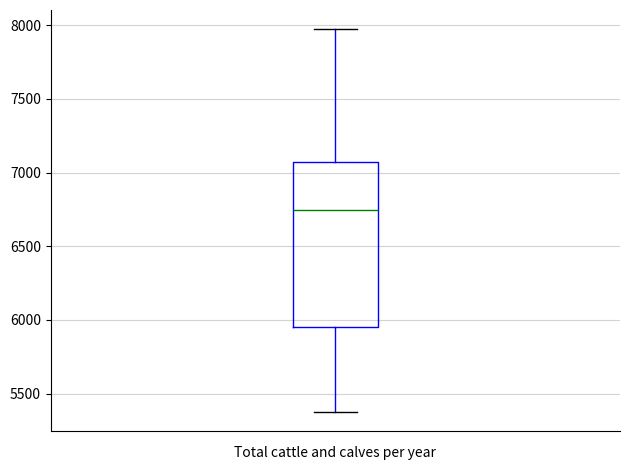

Where does the lower whisker of the box end on the y-axis? The values are not printed on the chart, so give them approximately, as read against the axis.

5400